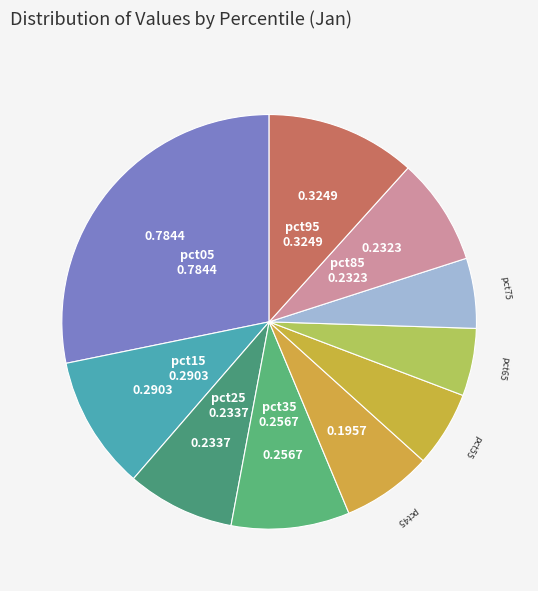

Count the number of slices in the pie.

10